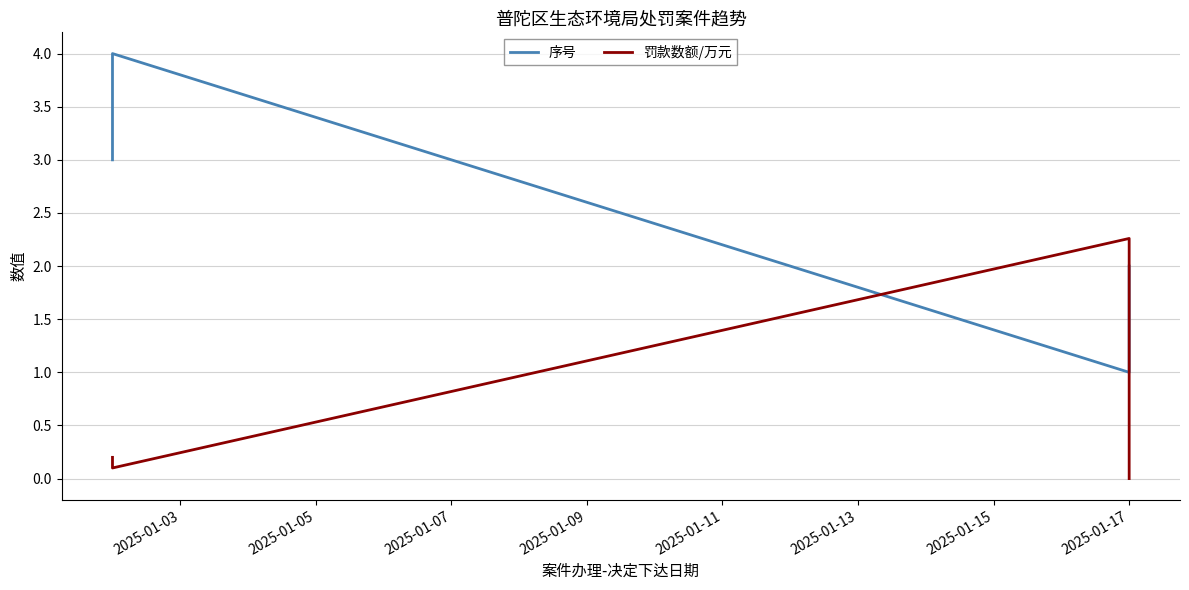

What is the difference between the second highest and minimum values in the 罚款数额/万元 series?

0.2